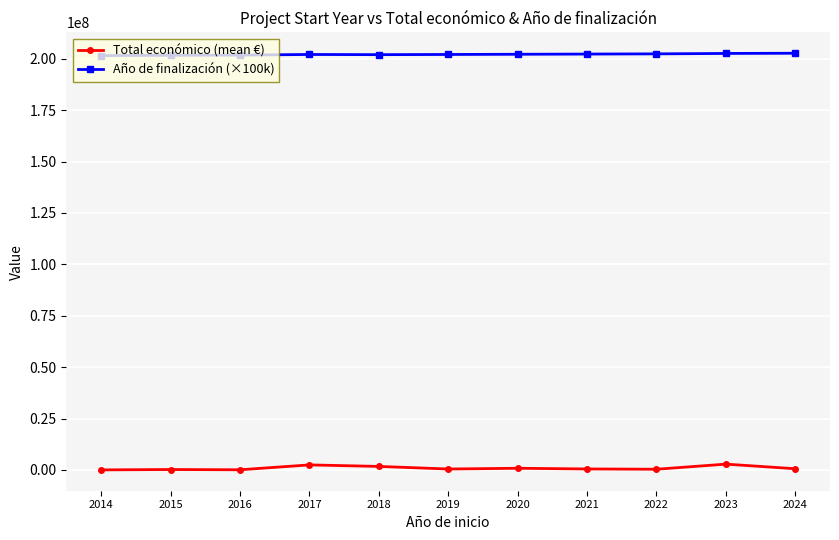

What is the value of the Total económico (mean €) point at the 2nd from the left?

219515.0